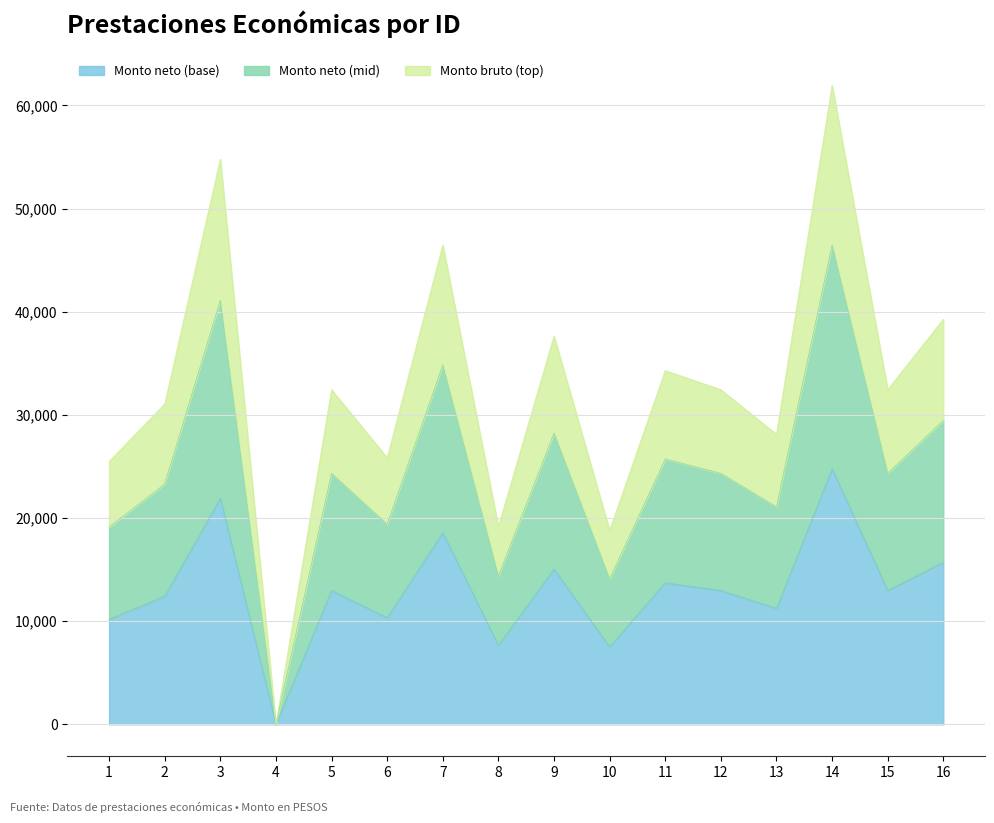

The value of Monto neto (base) at 16 is 15711.7. True or false?

True